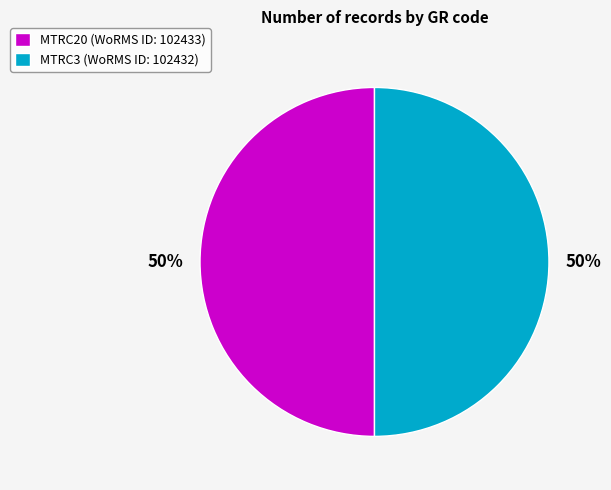

True or false: MTRC3 accounts for 50% of the total.

True